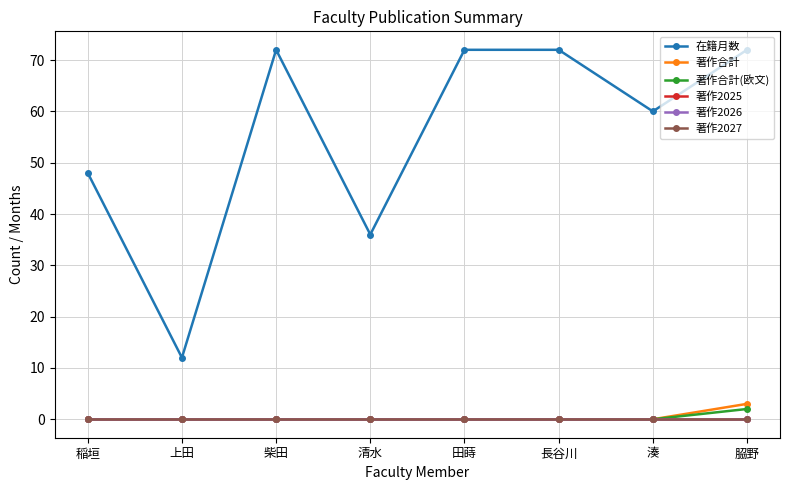

How many lines are shown in the chart?

6